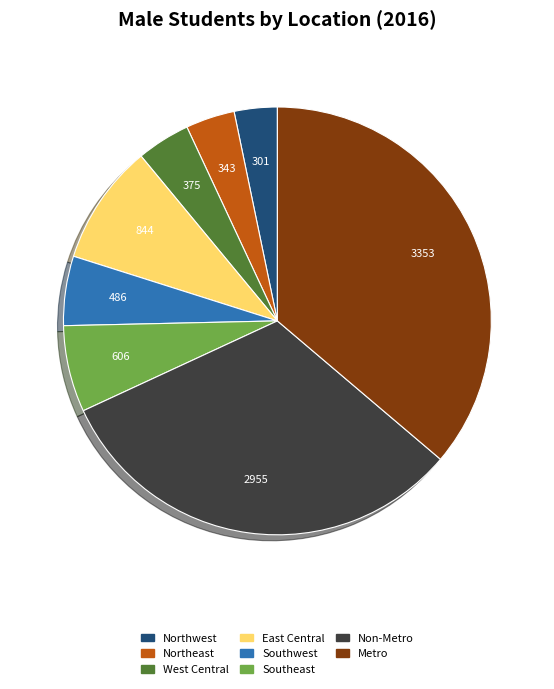

Is it true that Non-Metro is 32% of the pie?

True